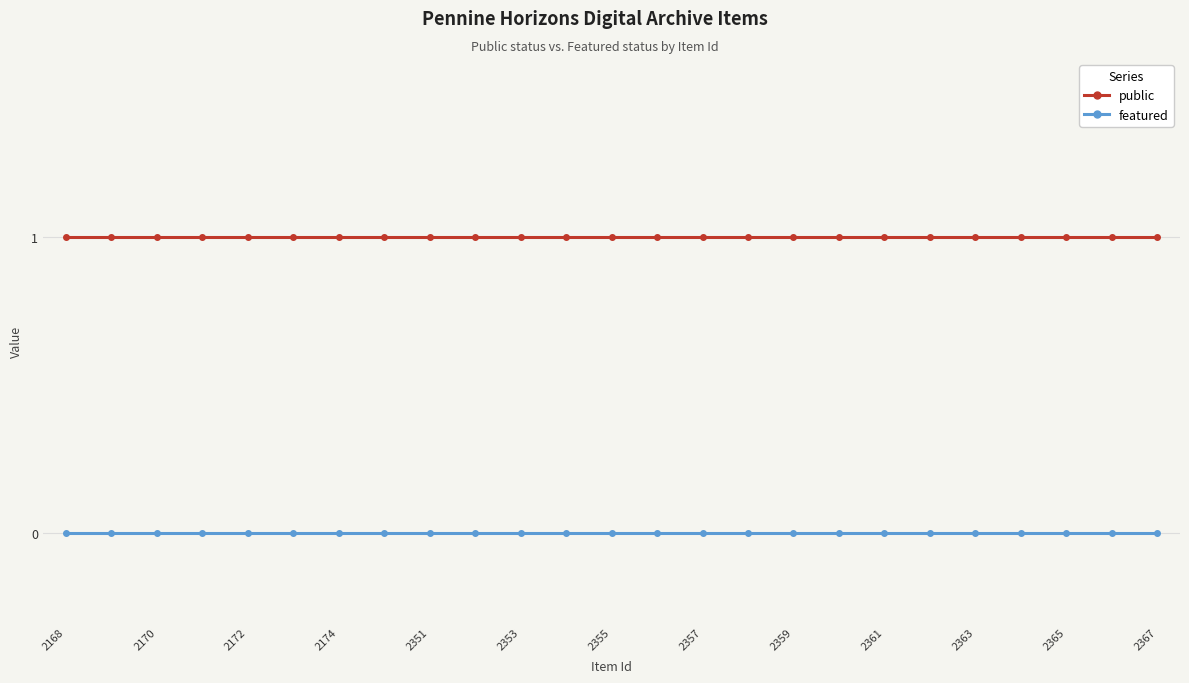

Reading left to right, extract all data points from this chart.

public: 1	1	1	1	1	1	1	1	1	1	1	1	1	1	1	1	1	1	1	1	1	1	1	1	1
featured: 0	0	0	0	0	0	0	0	0	0	0	0	0	0	0	0	0	0	0	0	0	0	0	0	0